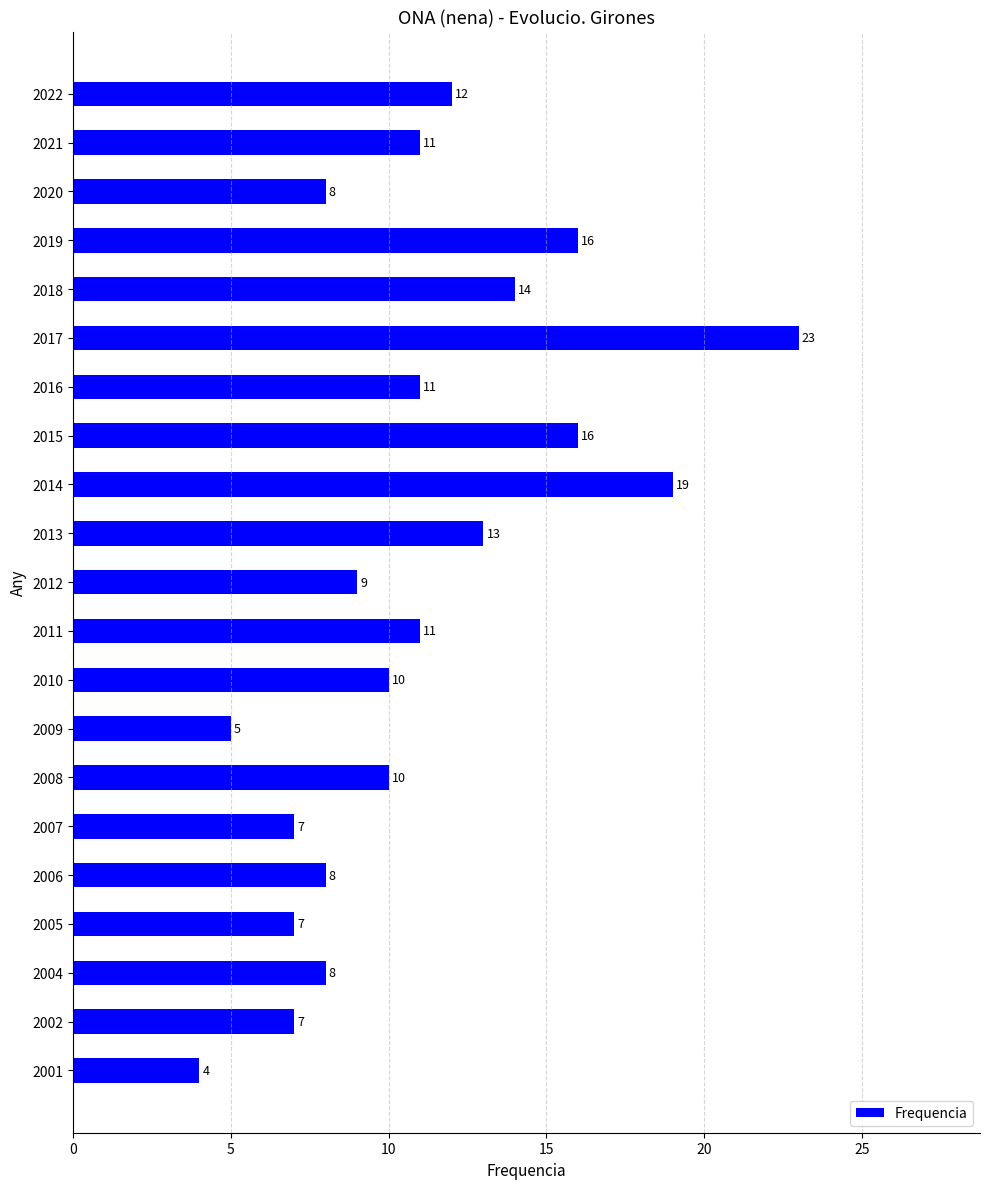

What is the smallest value displayed?

4